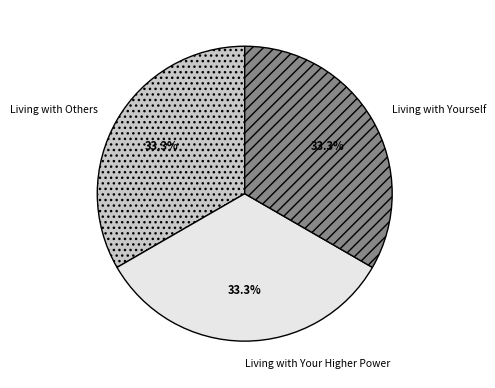

Does Living with Yourself account for over 50% of the chart?

No